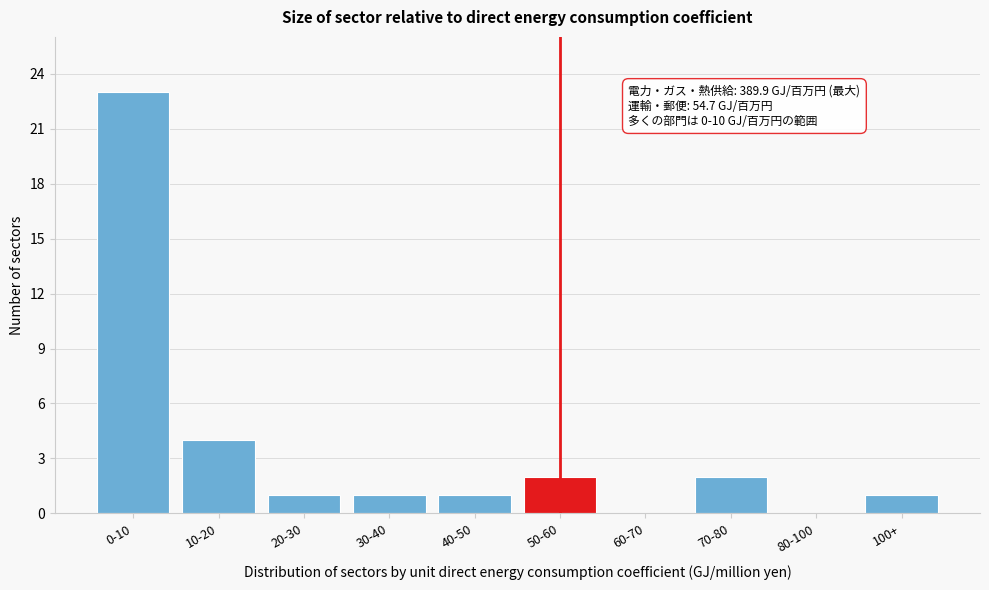

Reading left to right, extract all data points from this chart.

0-10=23	10-20=4	20-30=1	30-40=1	40-50=1	50-60=2	60-70=0	70-80=2	80-100=0	100+=1